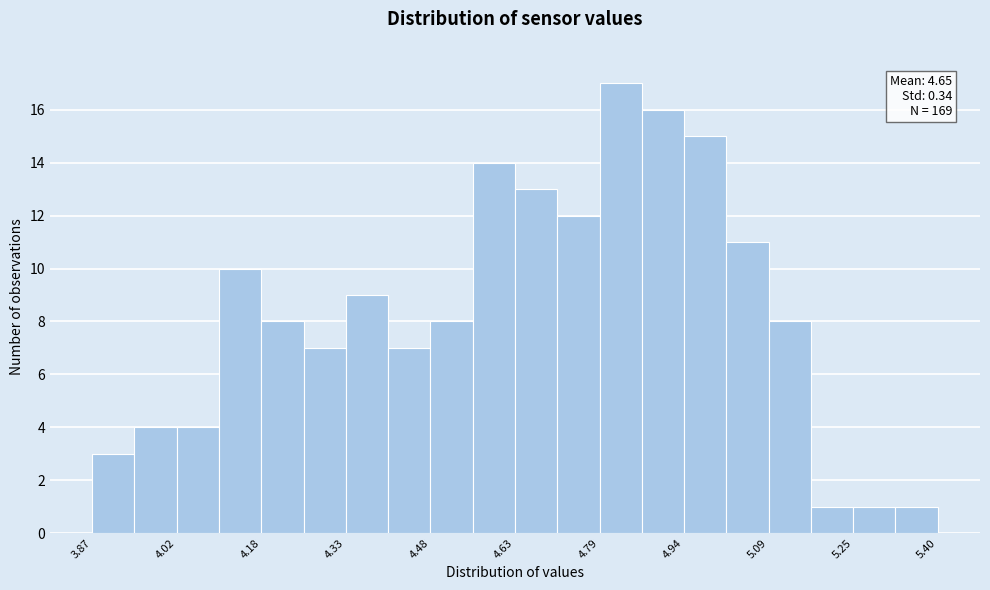

Read against the x-axis, roughly where is the centre of the tallest bar?

4.82